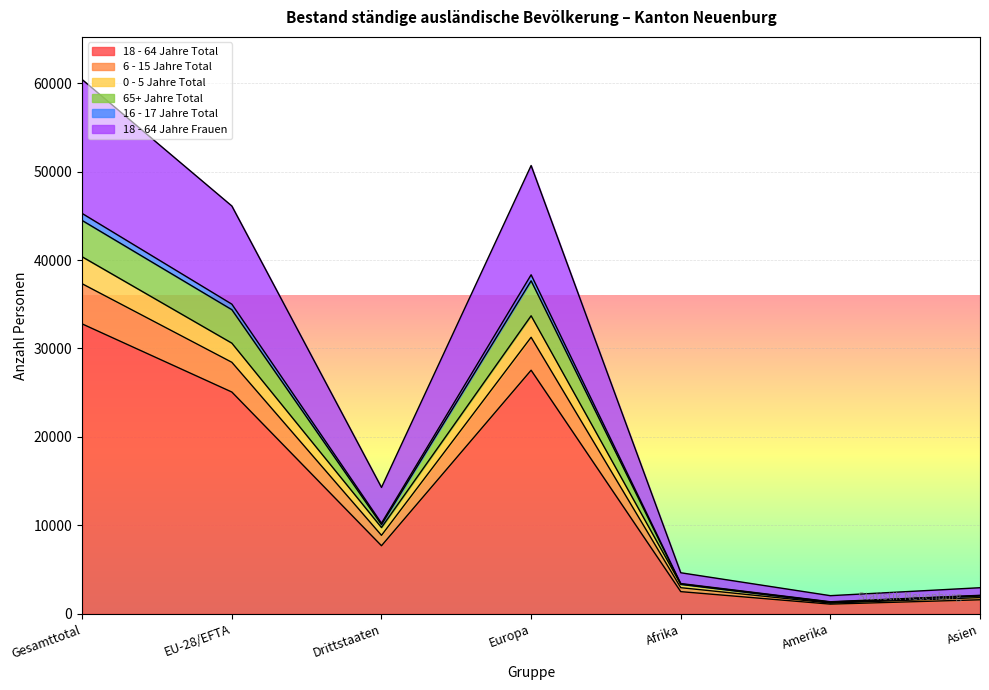

At which category is the sum across all series the highest?

Gesamttotal